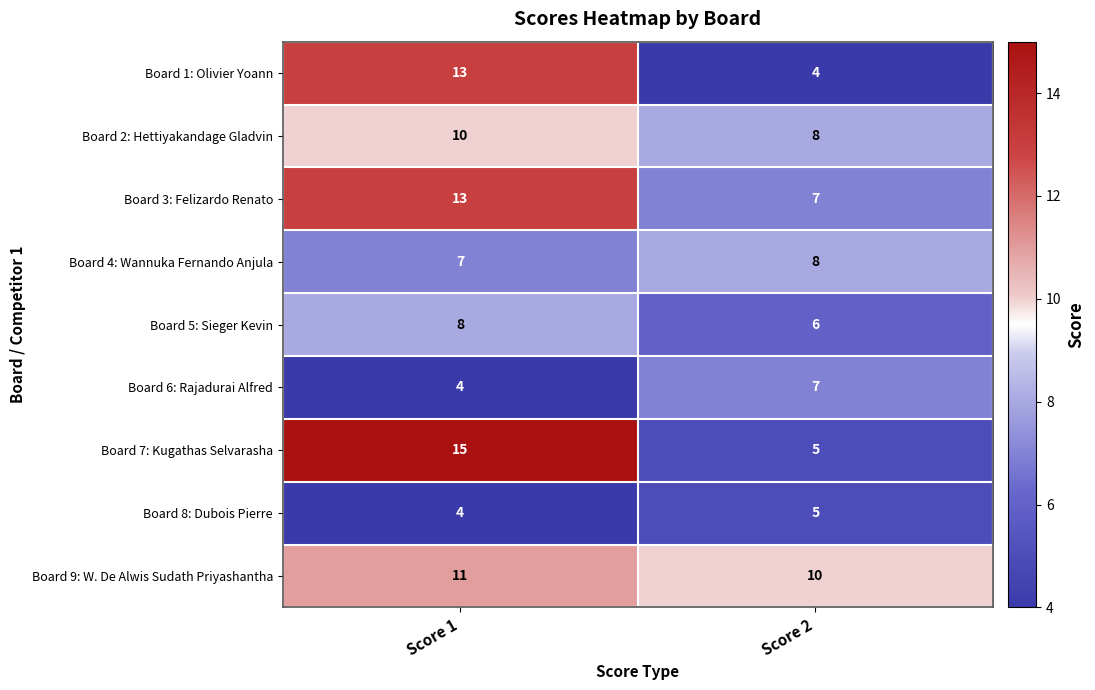

Which category has the highest value across all series?

Score 1